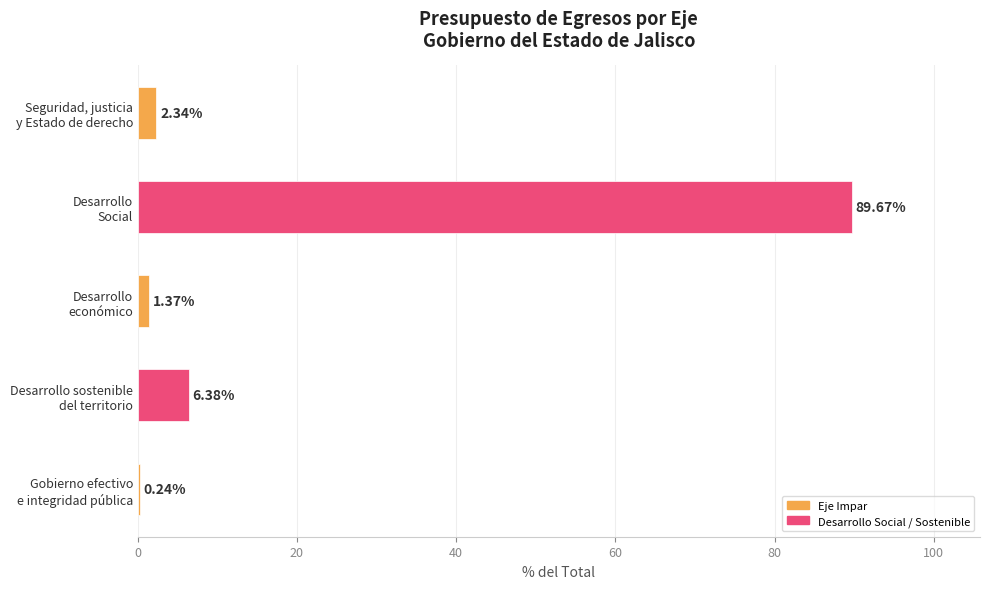

What is the sum of all values?

100.0